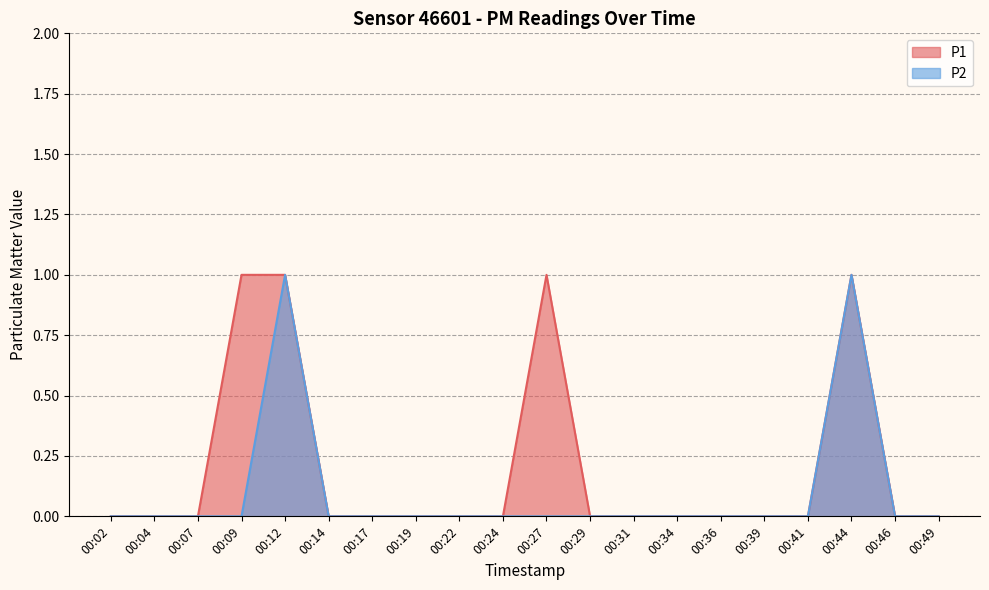

Reading left to right, transcribe all the data shown in this chart.

P1: 0	0	0	1	1	0	0	0	0	0	1	0	0	0	0	0	0	1	0	0
P2: 0	0	0	0	1	0	0	0	0	0	0	0	0	0	0	0	0	1	0	0